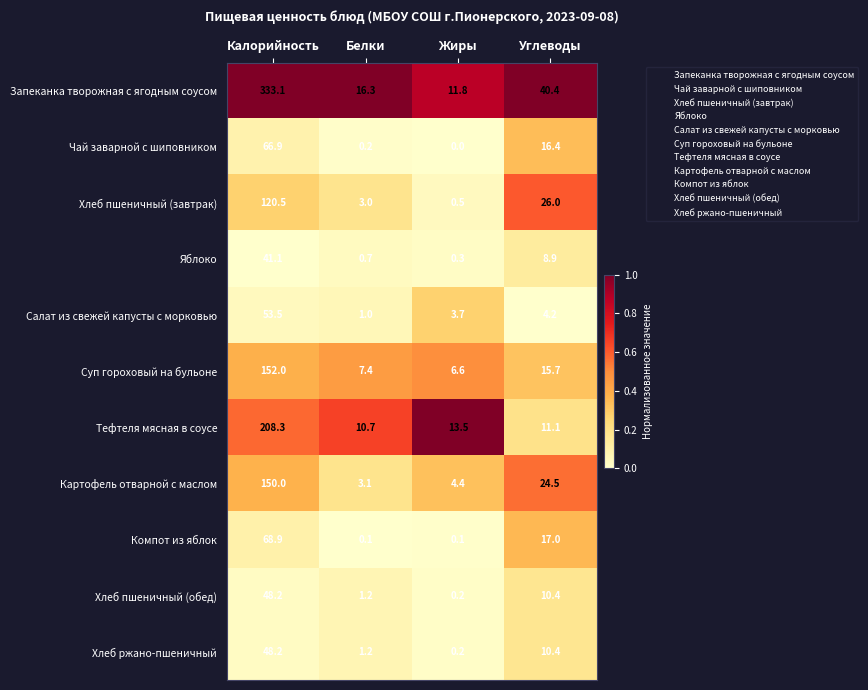

Which series has the largest range (max minus min)?

Запеканка творожная с ягодным соусом